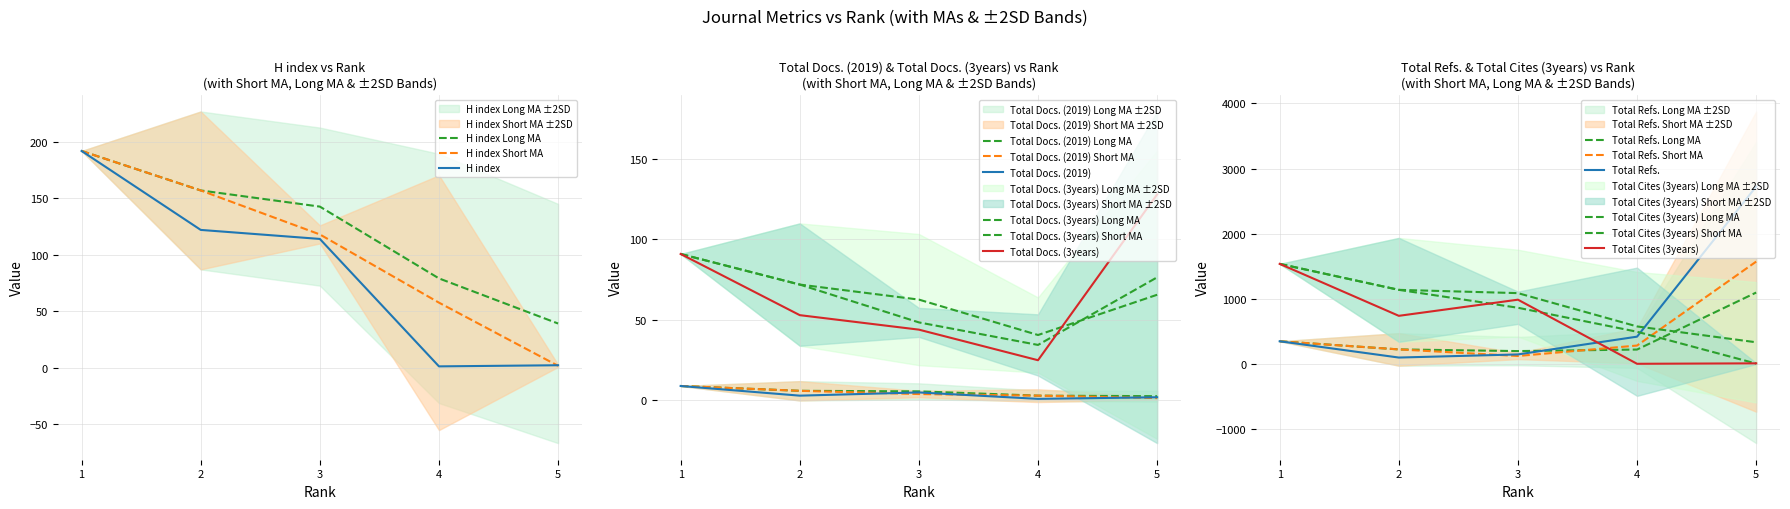

How many values in the Total Cites (3years) series exceed 737?

2